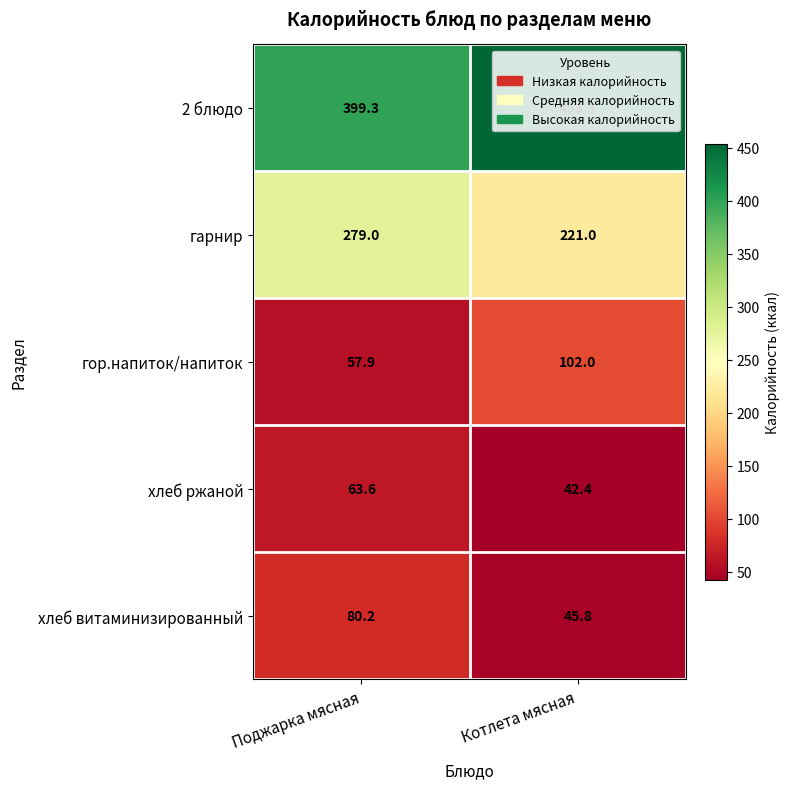

At how many categories does at least one series exceed 70?

2